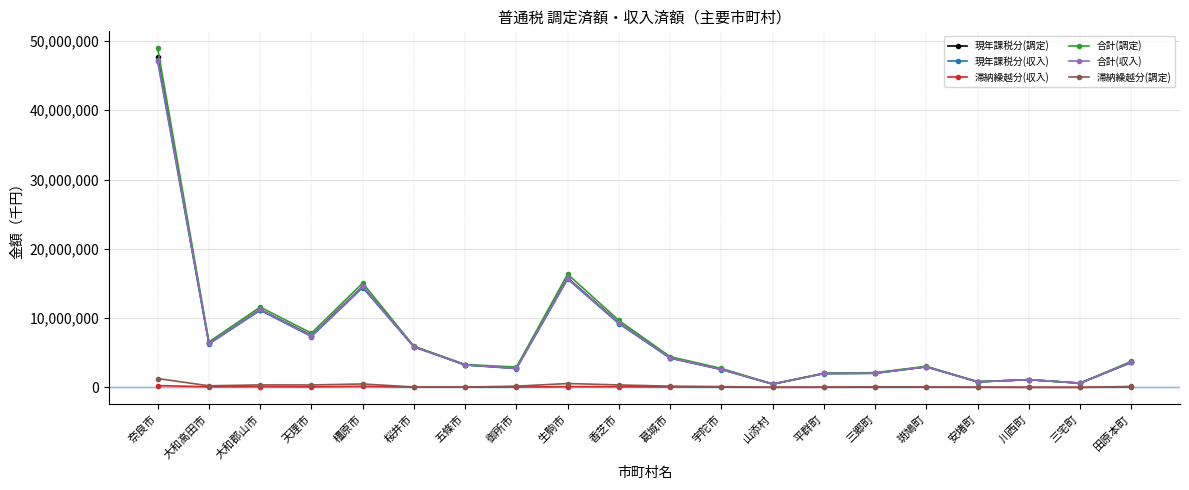

What is the value of the 現年課税分(調定) point at the 14th from the left?

1997263